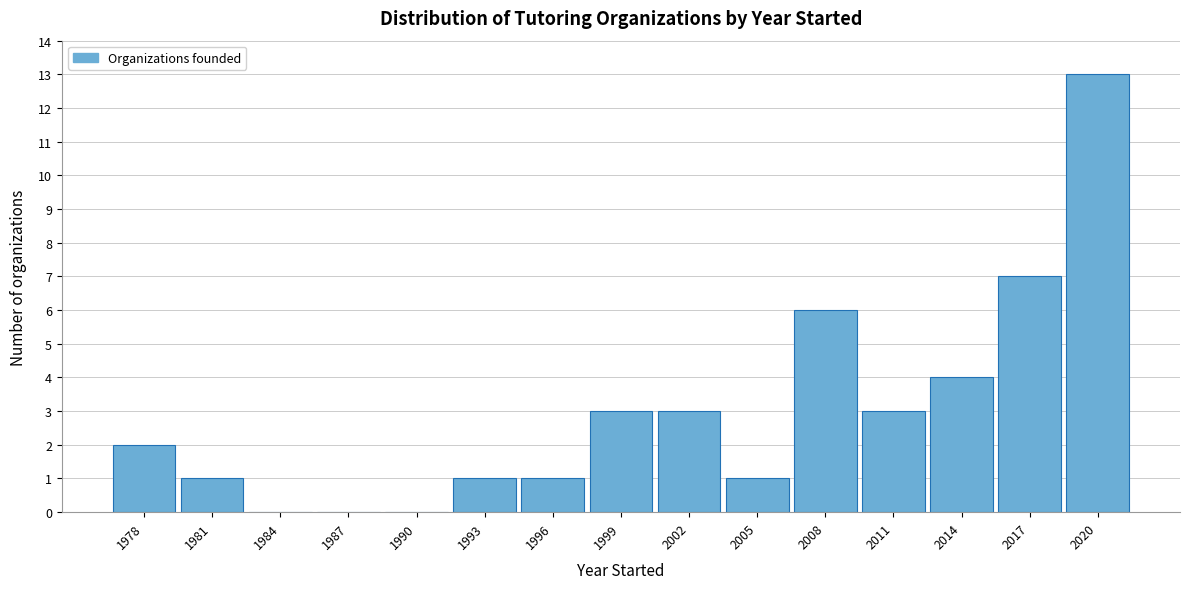

How tall is the bar that spans 2006.5 to 2009.5 on the x-axis? The values are not printed on the chart, so give them approximately, as read against the axis.

6